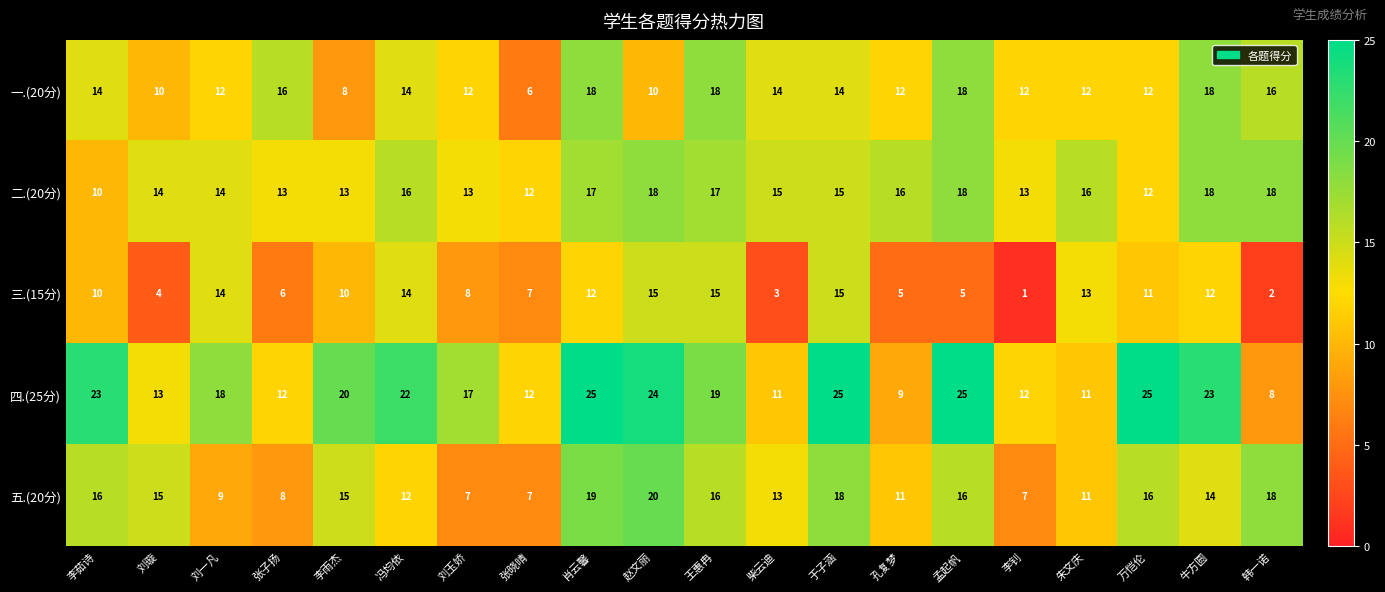

What is the spread (max minus min) of values at 朱文庆?

5